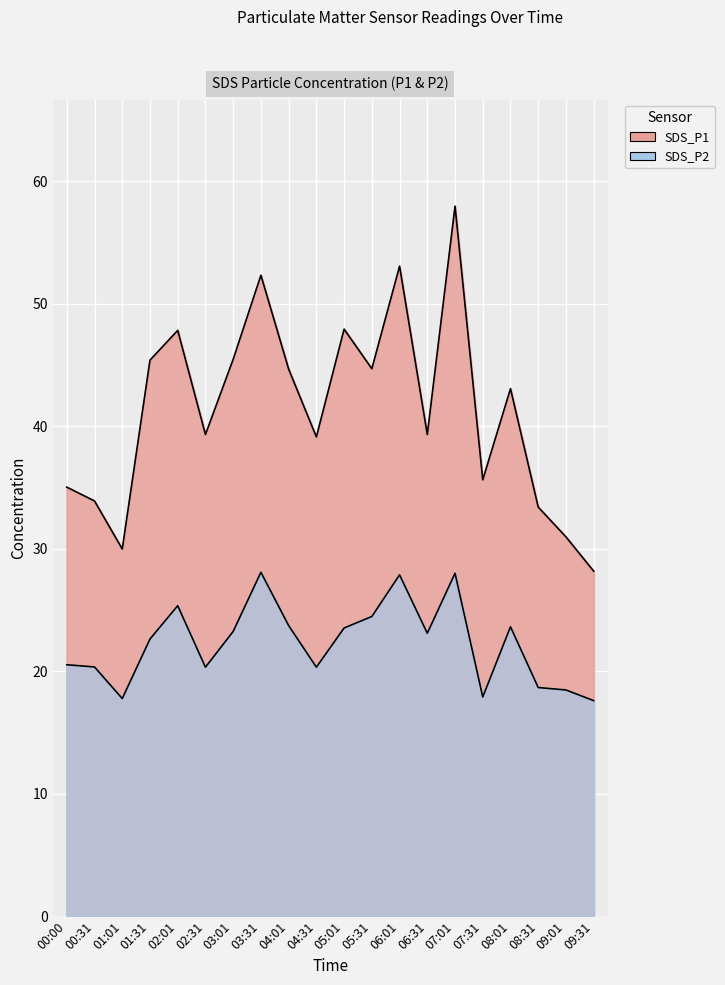

What position from the left is 07:01?

15